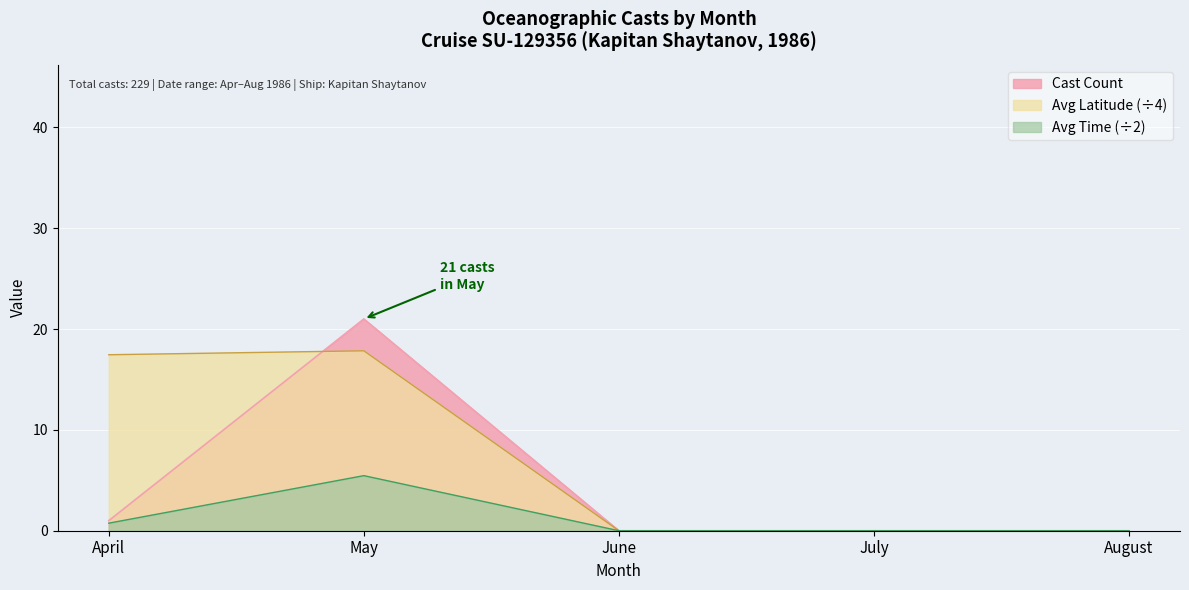

Which series has the largest range (max minus min)?

Cast Count